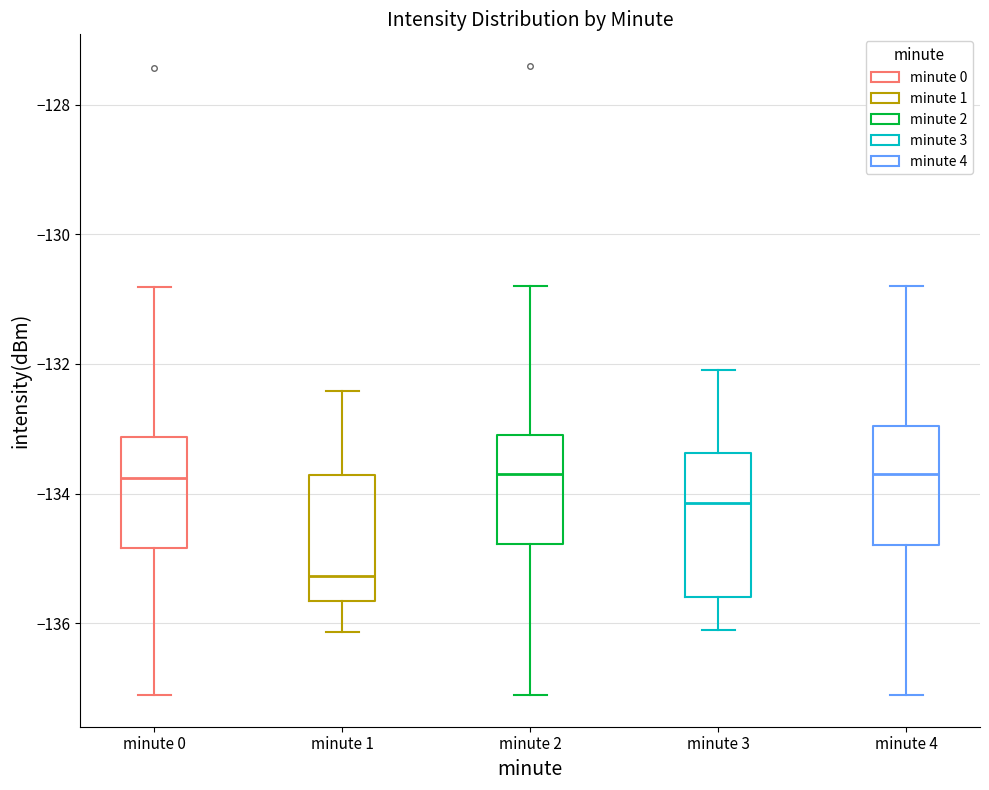

Which box is the tallest, from its lower edge to its upper edge?

minute 3